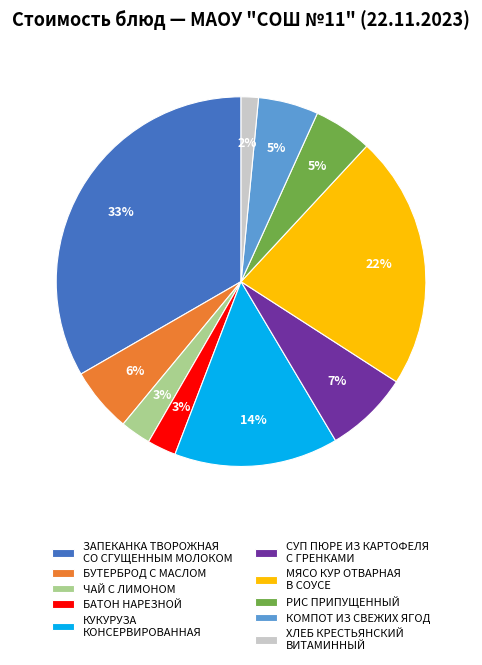

To the nearest percent, what is the combined percentage of МЯСО КУР ОТВАРНАЯ В СОУСЕ and КОМПОТ ИЗ СВЕЖИХ ЯГОД?

27%